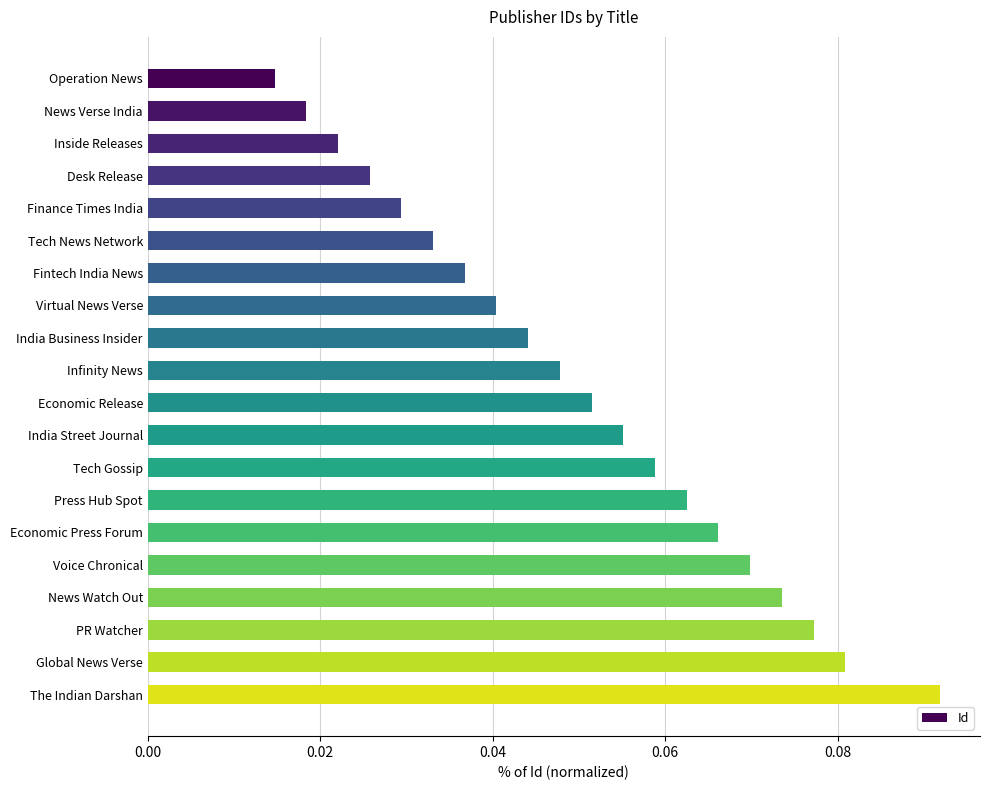

True or false: the data shows 0.1 at India Business Insider.

False